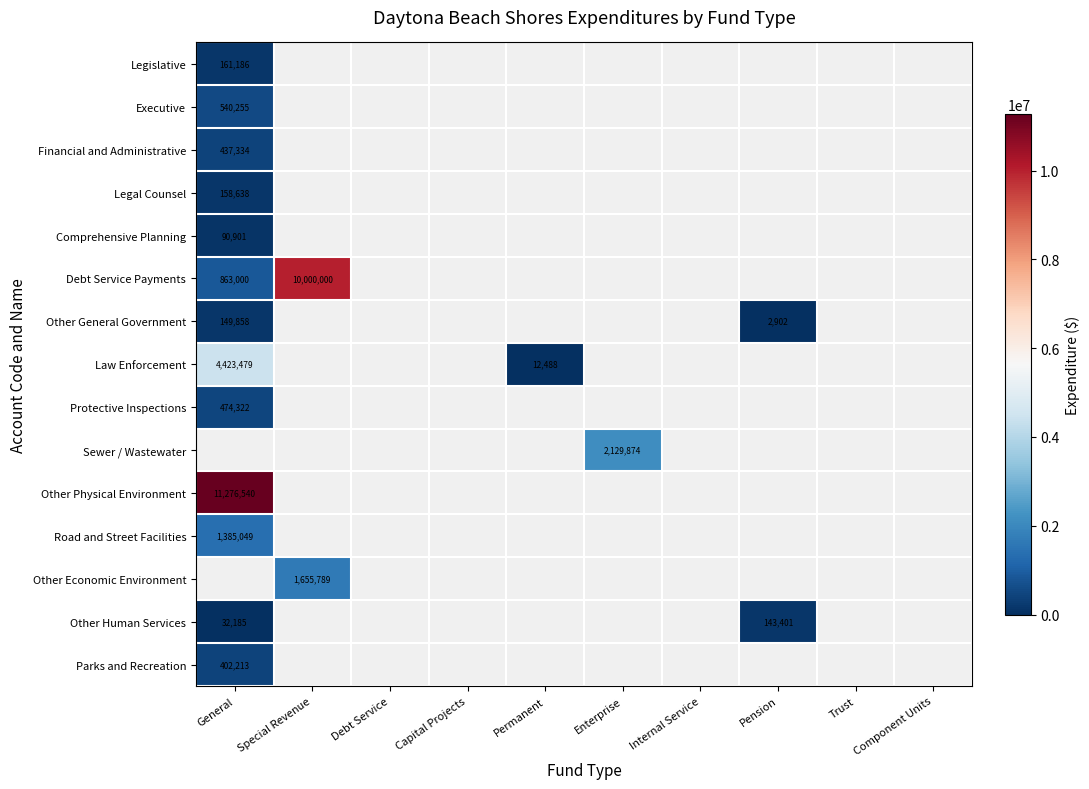

Which has a higher value, Pension or General?

General